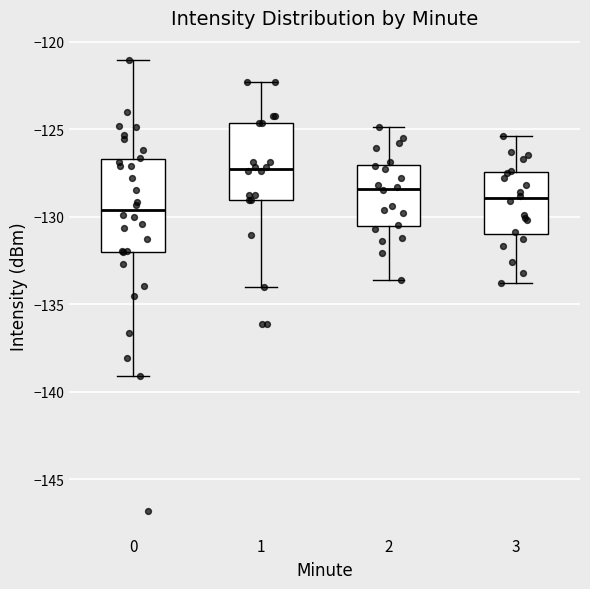

Which box is the tallest, from its lower edge to its upper edge?

0